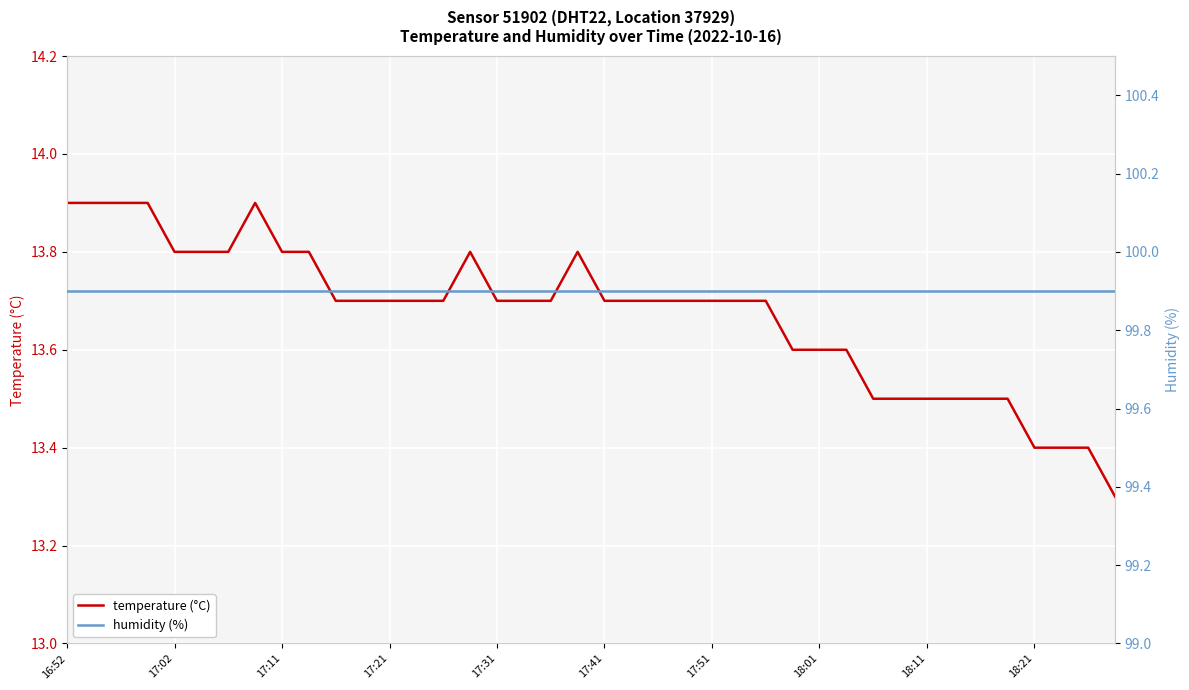

What is the minimum value shown in the chart?

13.3